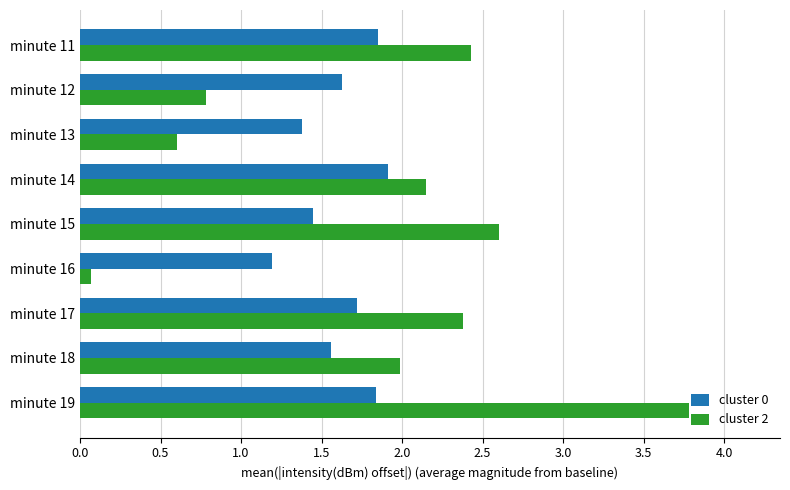

How many distinct data groups are displayed?

2